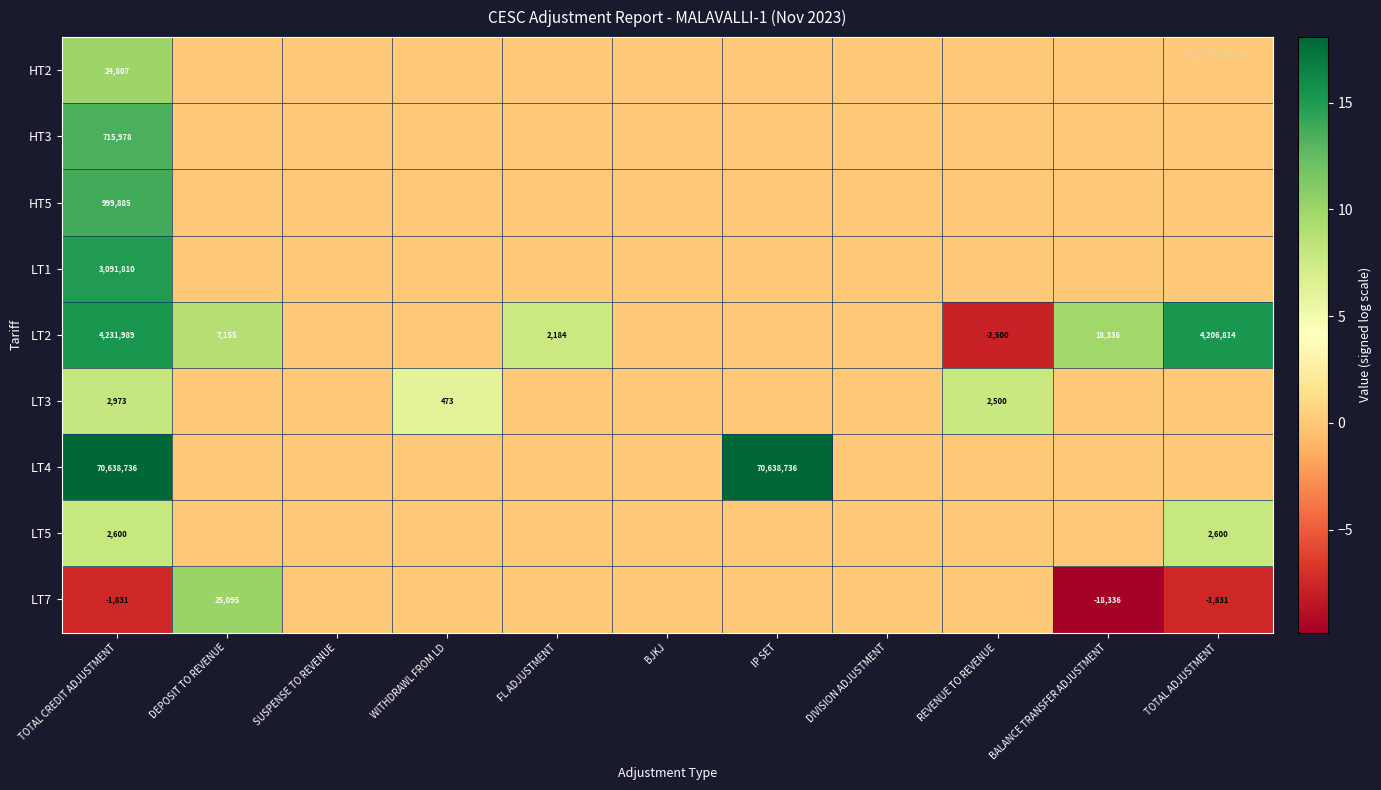

The LT2 series shows 4206814 at TOTAL ADJUSTMENT. True or false?

True